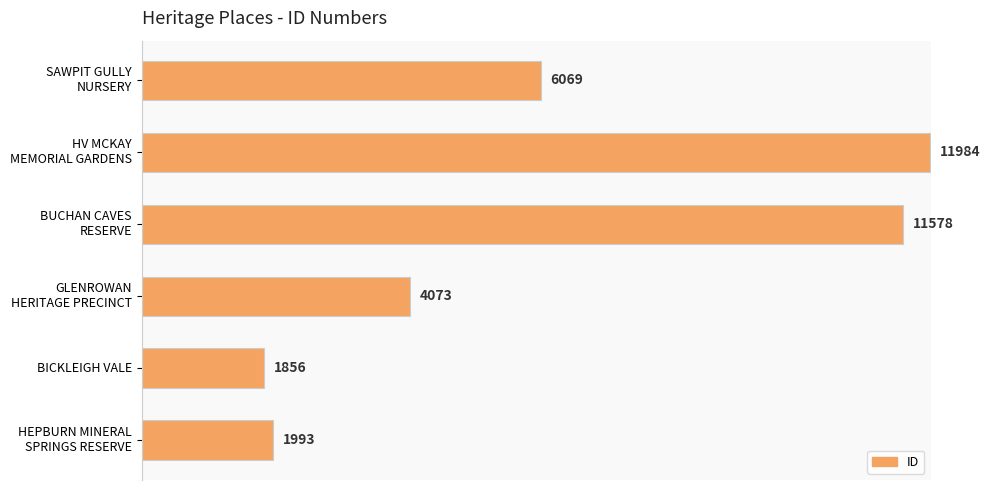

What is the greatest value displayed?

11984